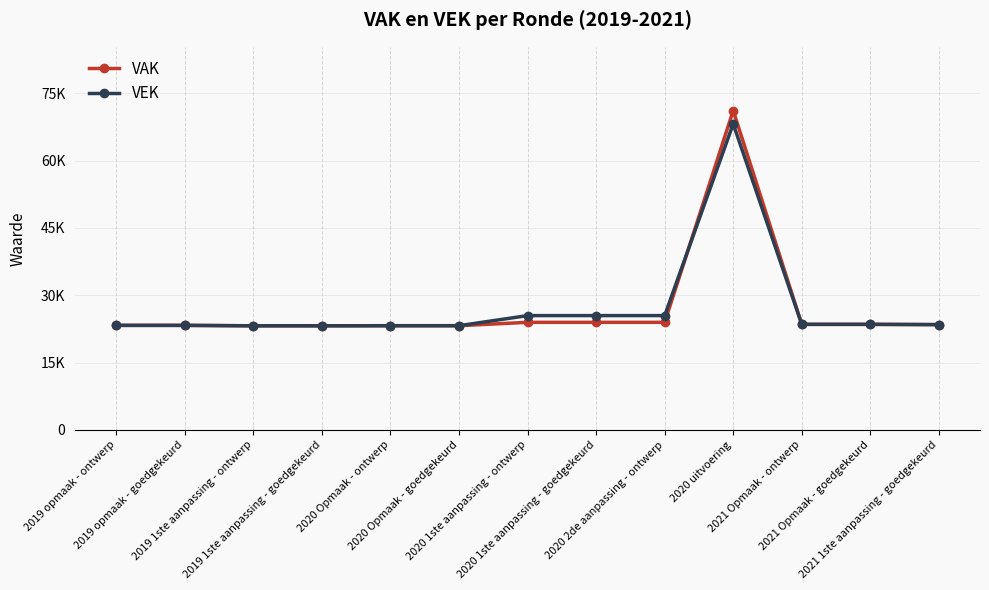

What is the difference between the highest and lowest values at 2020 uitvoering?

2939